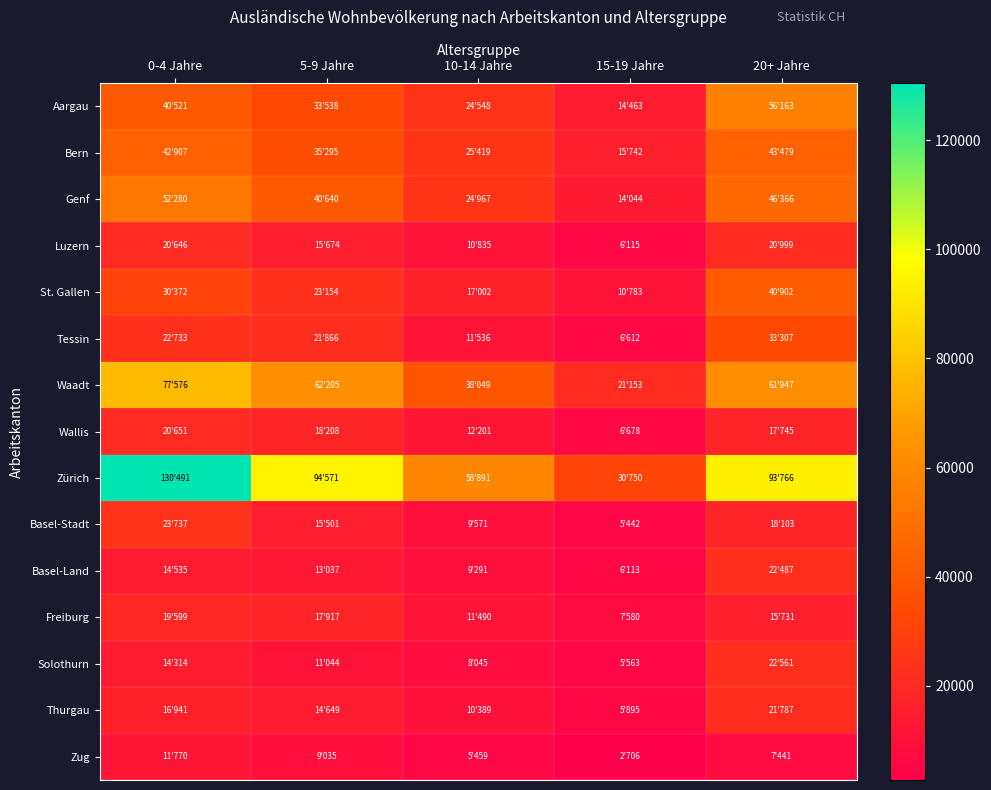

How many distinct data groups are displayed?

15